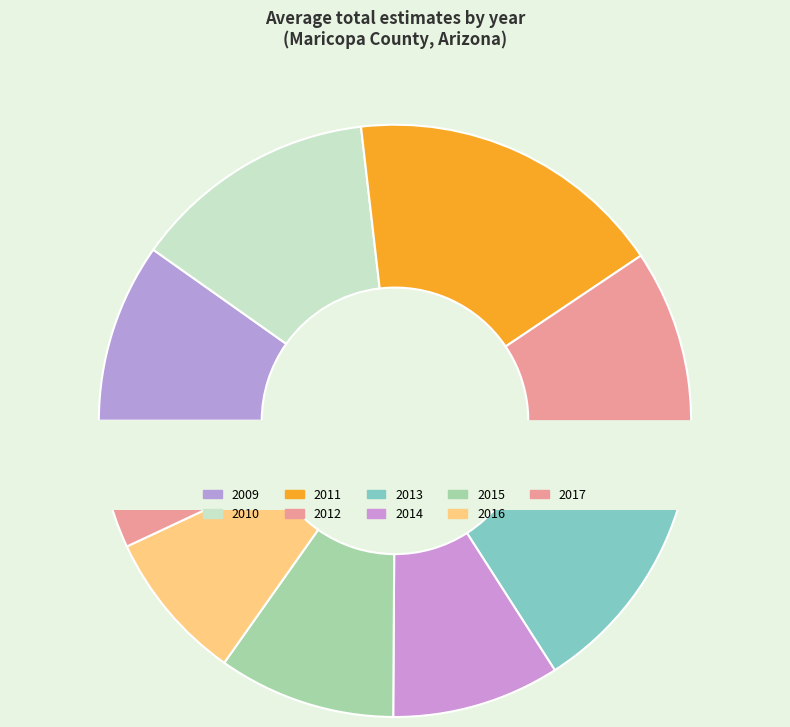

To the nearest percent, what percentage of the pie is 2011?

17%